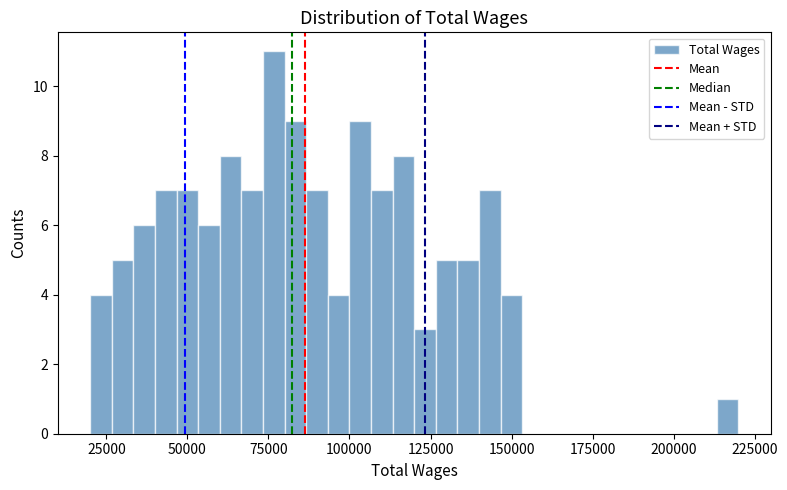

Around what value on the x-axis is the tallest bar? Give the approximate position of its centre, as read against the axis.

75000